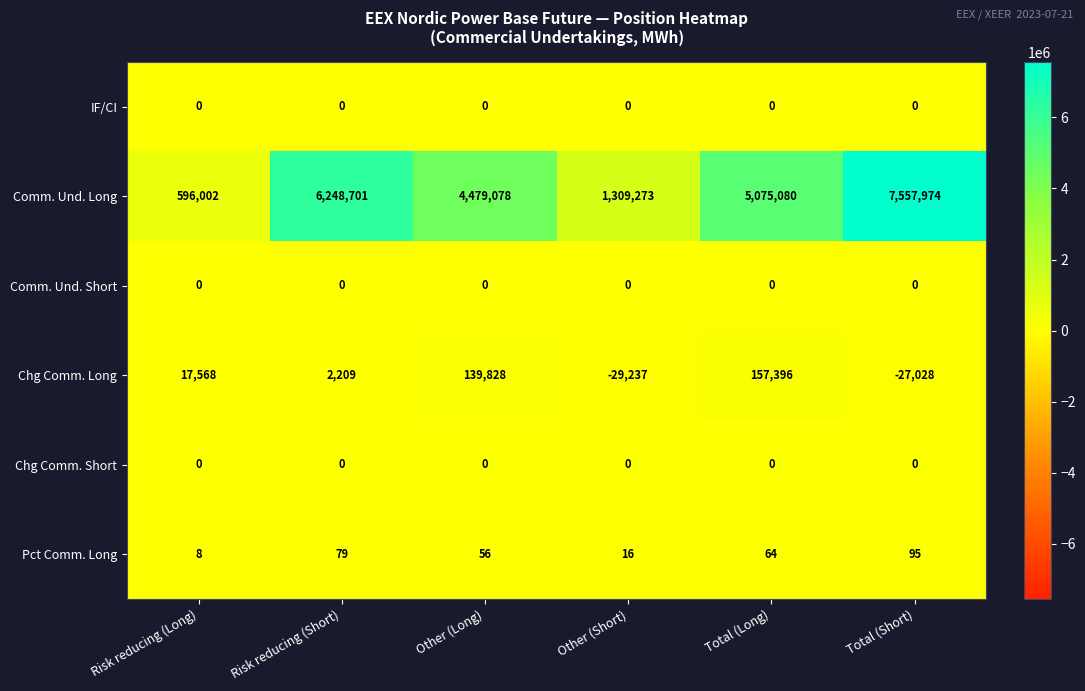

Which label corresponds to the smallest value in the chart?

Other (Short)